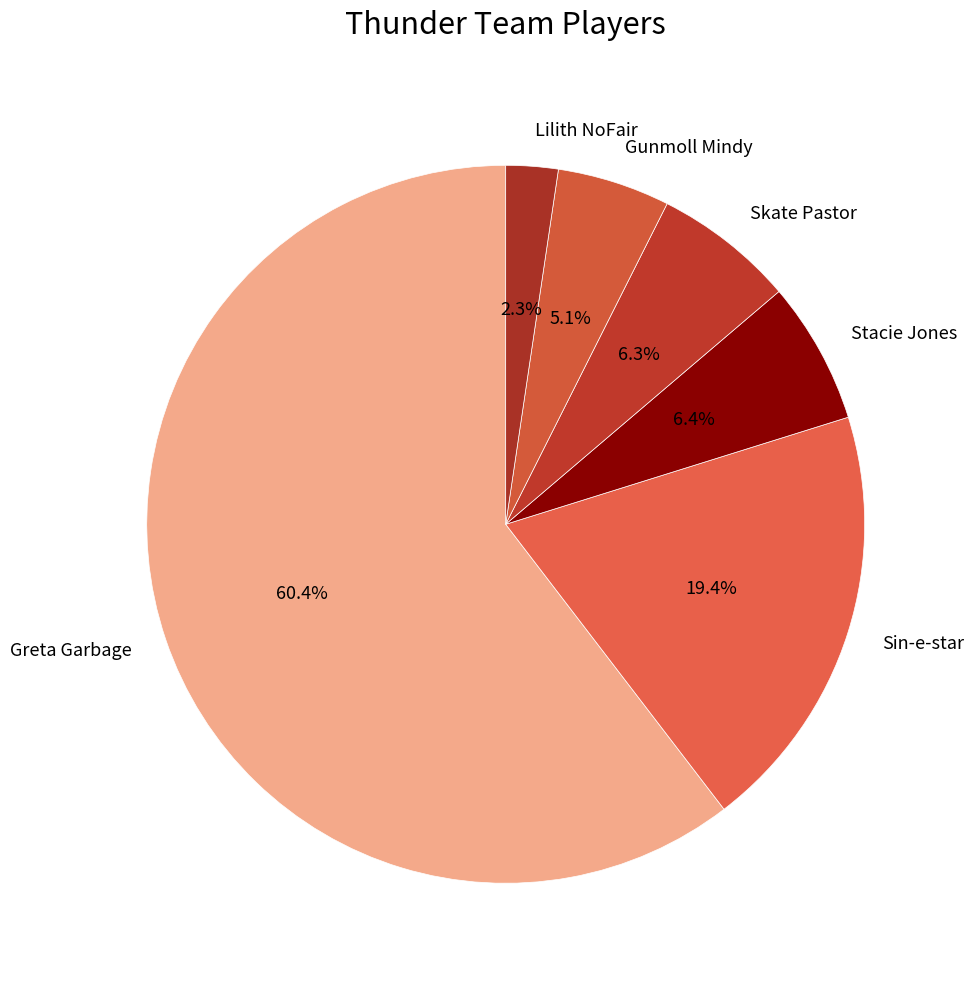

What is the largest slice in the pie chart?

Greta Garbage